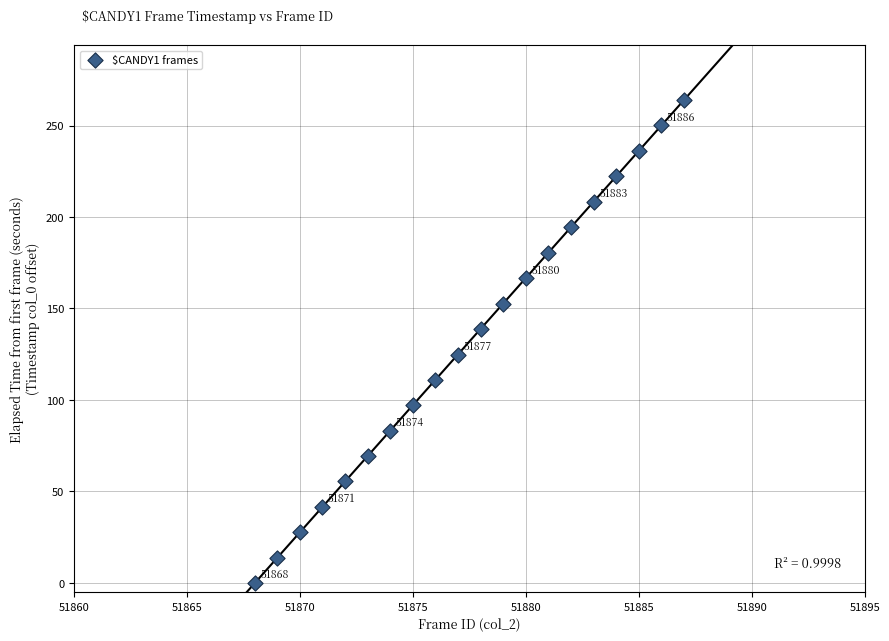

What is the range of X values (max minus min)?

19.0